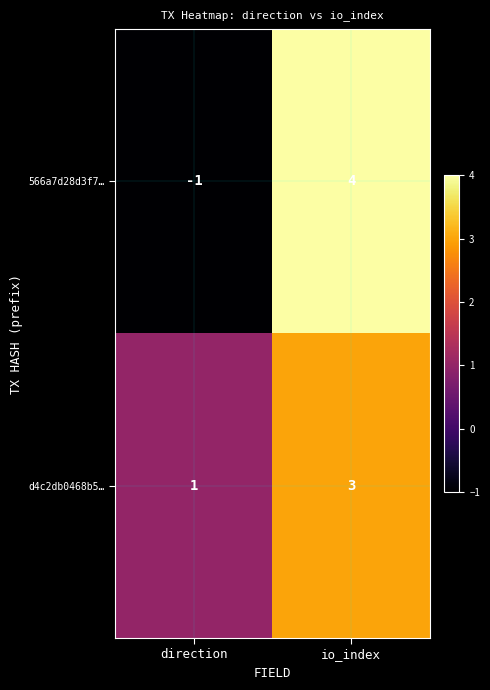

How many data points does each series have?

2